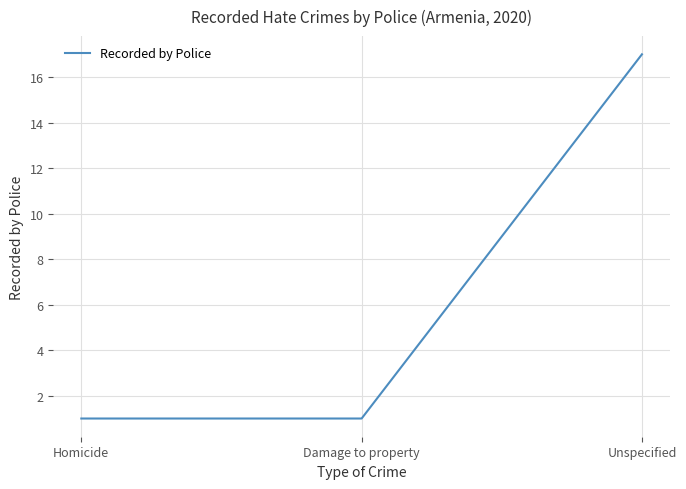

How many distinct data groups are displayed?

1